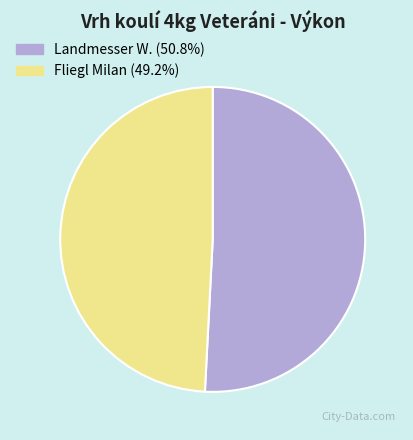

How many slices are in this pie chart?

2